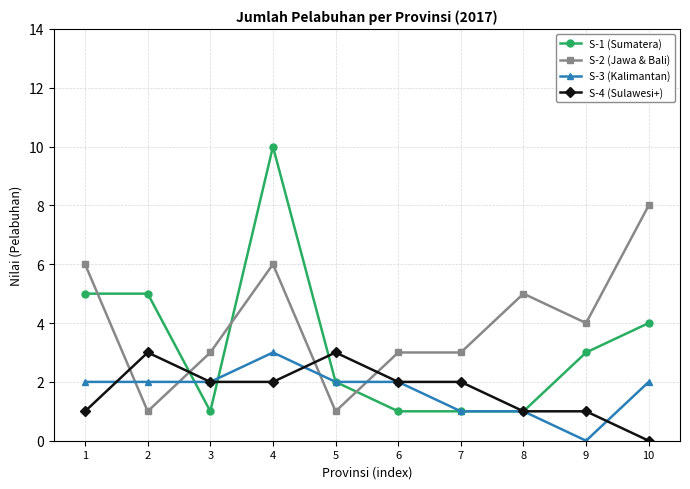

Reading right to left, extract all data points from this chart.

S-1 (Sumatera): 4	3	1	1	1	2	10	1	5	5
S-2 (Jawa & Bali): 8	4	5	3	3	1	6	3	1	6
S-3 (Kalimantan): 2	0	1	1	2	2	3	2	2	2
S-4 (Sulawesi+): 0	1	1	2	2	3	2	2	3	1